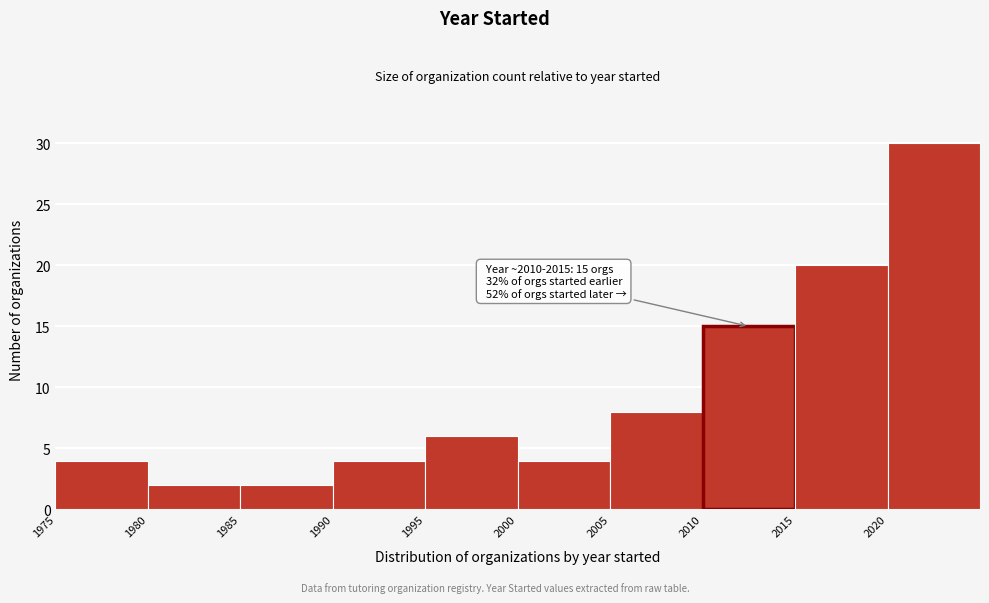

Which range on the x-axis has the tallest bar?

2020 to 2025